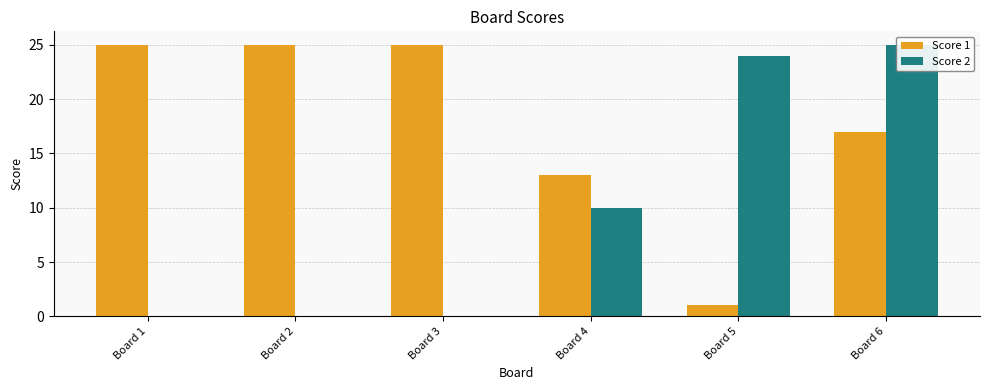

How many series are shown in this chart?

2